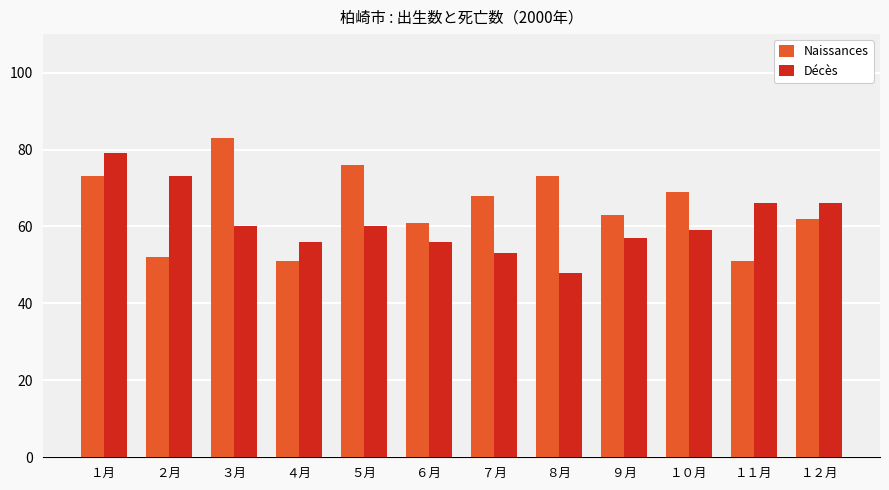

What is the label of the 12th bar from the left?

１２月